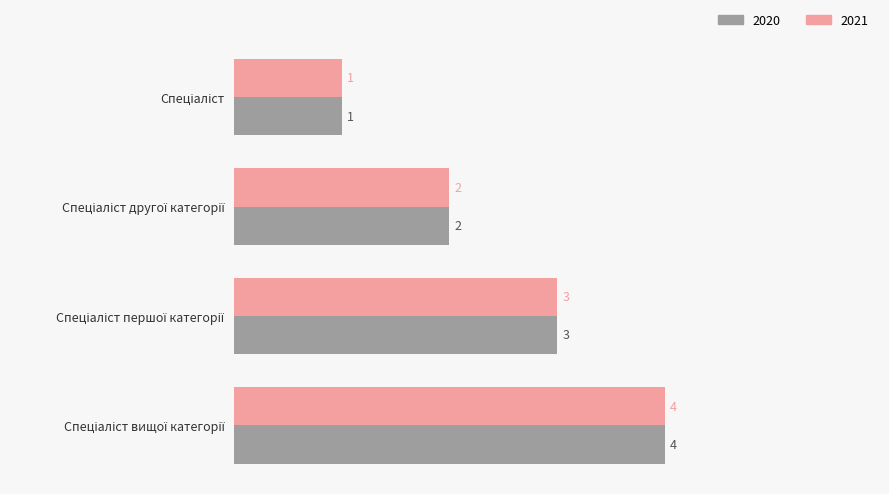

Count the 2020 values in the range 2 to 4.

3